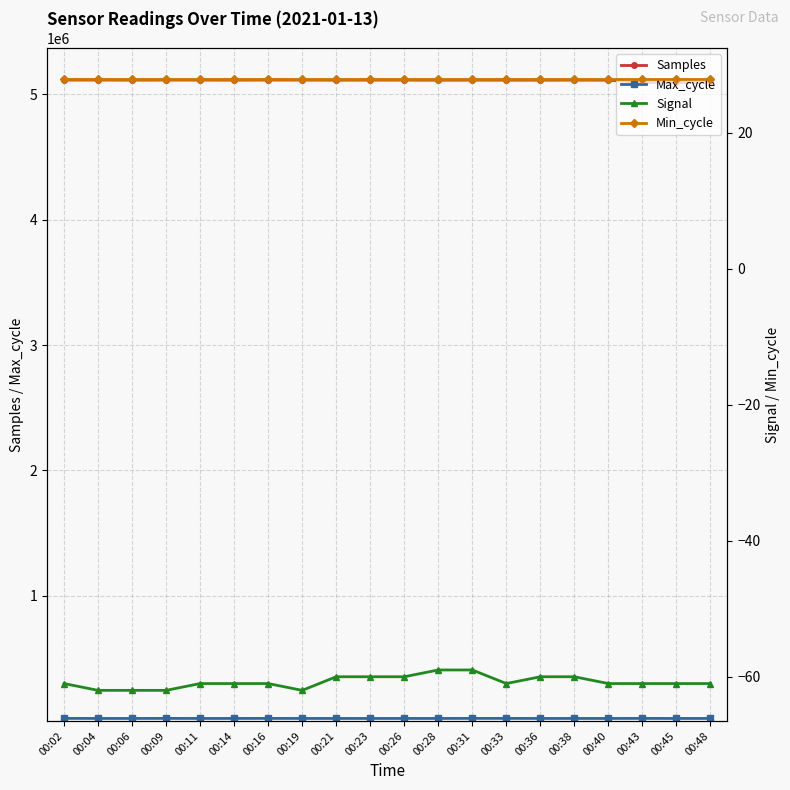

How many data points in Max_cycle are above 19960?

9